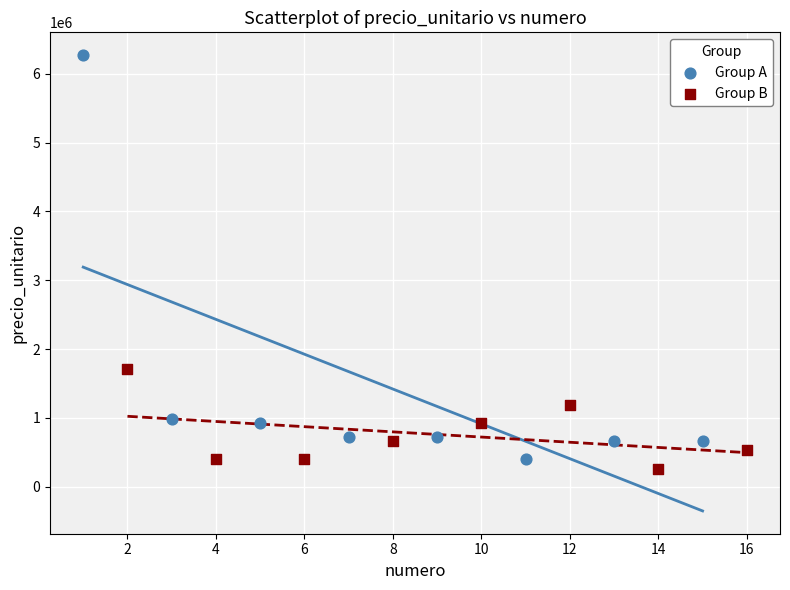

Which series contains the highest Y value?

Group A